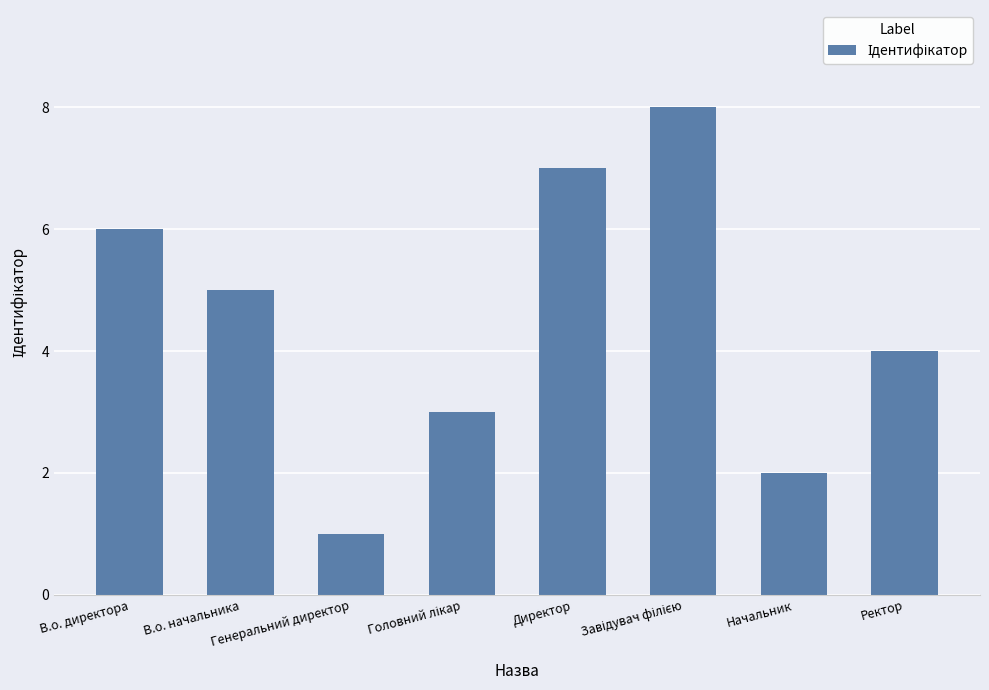

What is the greatest value displayed?

8